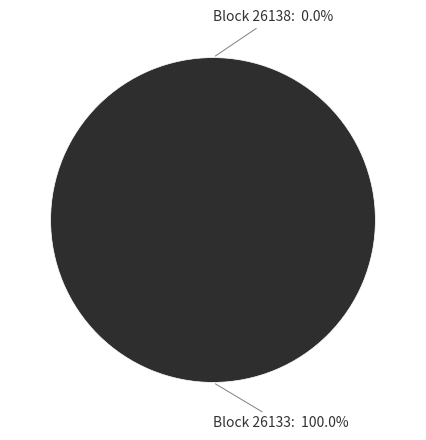

True or false: 26133 accounts for 100% of the total.

True